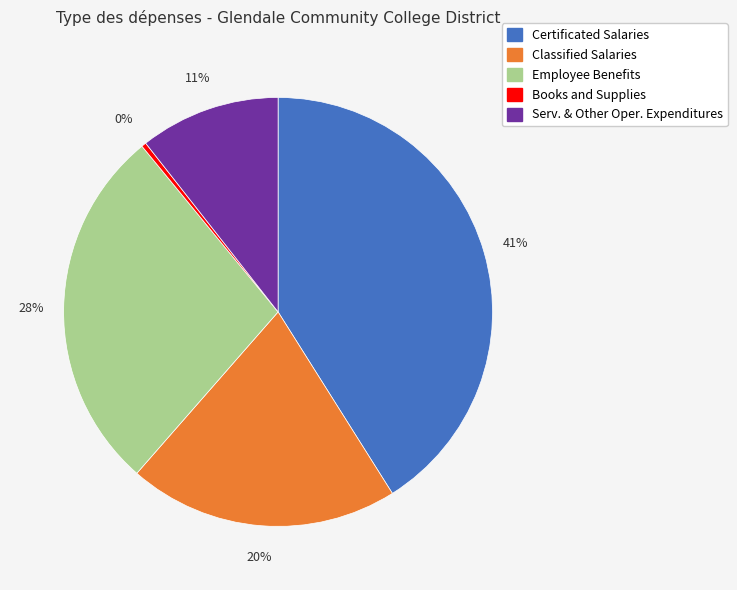

Rank the categories by value from lowest to highest.

Books and Supplies, Serv. & Other Oper. Expenditures, Classified Salaries, Employee Benefits, Certificated Salaries